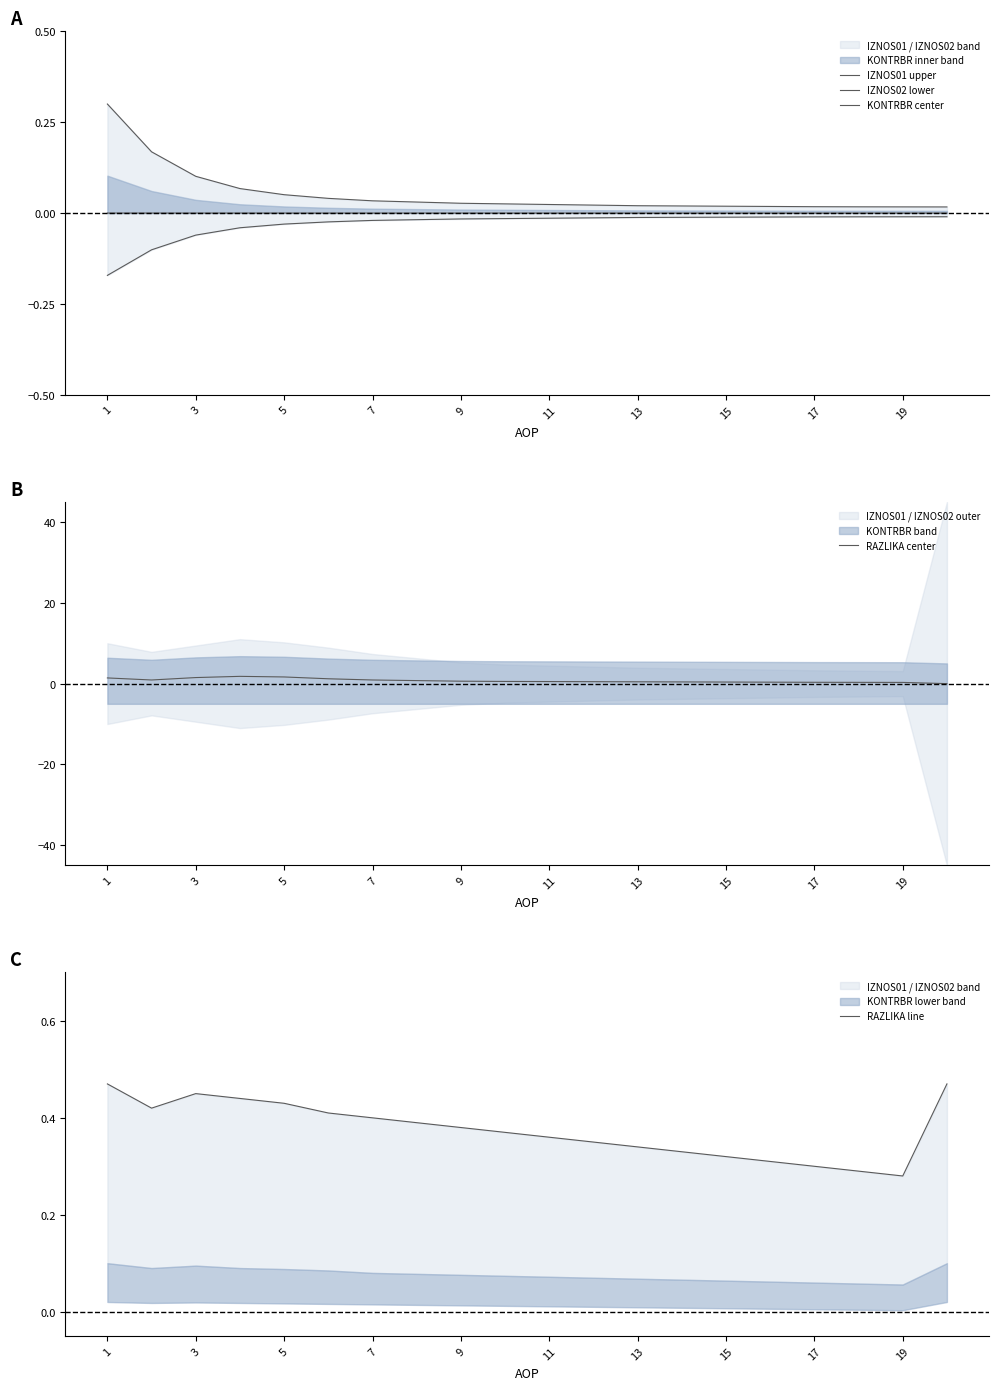

The RAZLIKA center series shows 1.7 at 5. True or false?

True